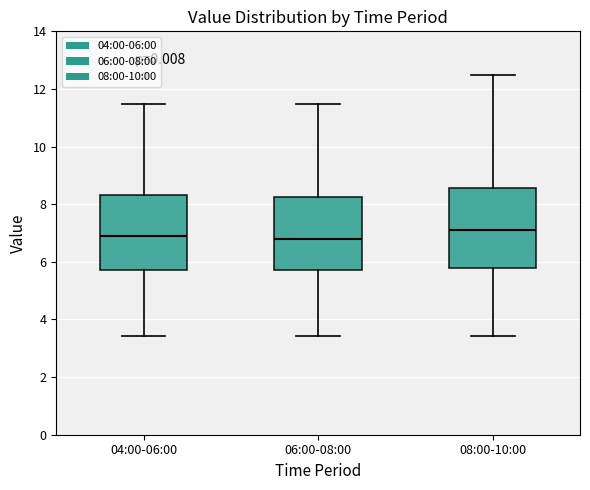

Reading left to right, transcribe this box plot: for each box, give where its median line is, the range the box spans, and where its two whiskers end, as read against the y-axis. The values are not printed on the chart, so give them approximately, as read against the axis.

04:00-06:00: median 6.8, box 5.8 to 8.4, whiskers 3.4 to 11.4
06:00-08:00: median 6.8, box 5.8 to 8.2, whiskers 3.4 to 11.4
08:00-10:00: median 7.2, box 5.8 to 8.6, whiskers 3.4 to 12.4